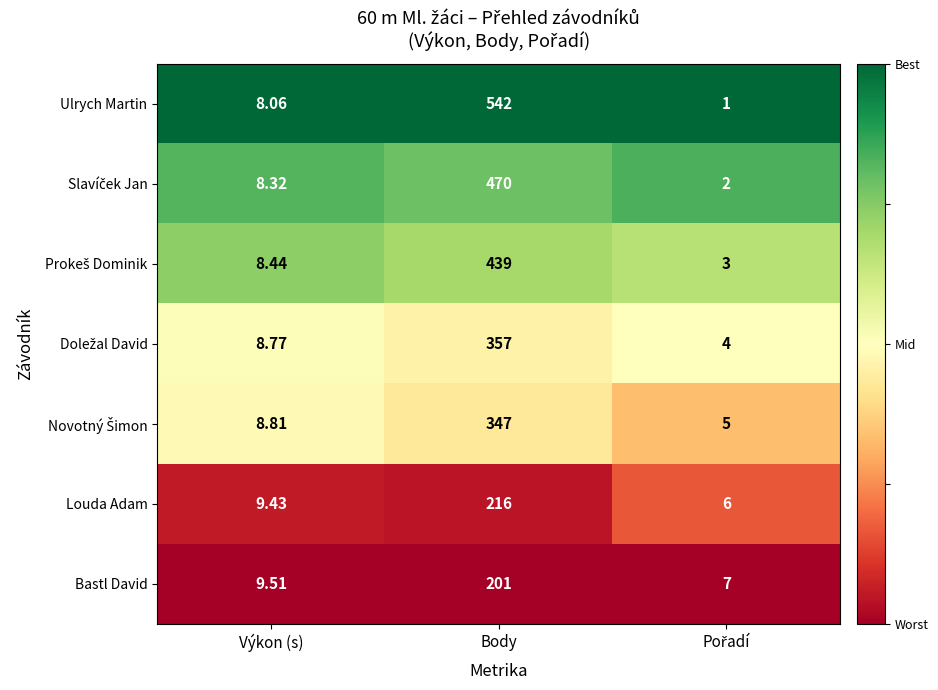

At which category is the sum across all series the highest?

Body